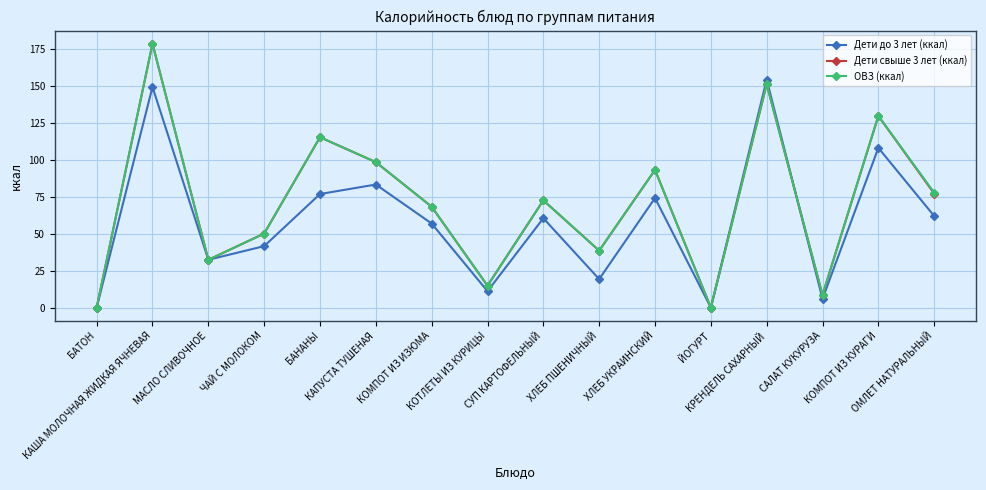

In ОВЗ (ккал), how many points are lower than both neighbors (excluding endpoints)?

5